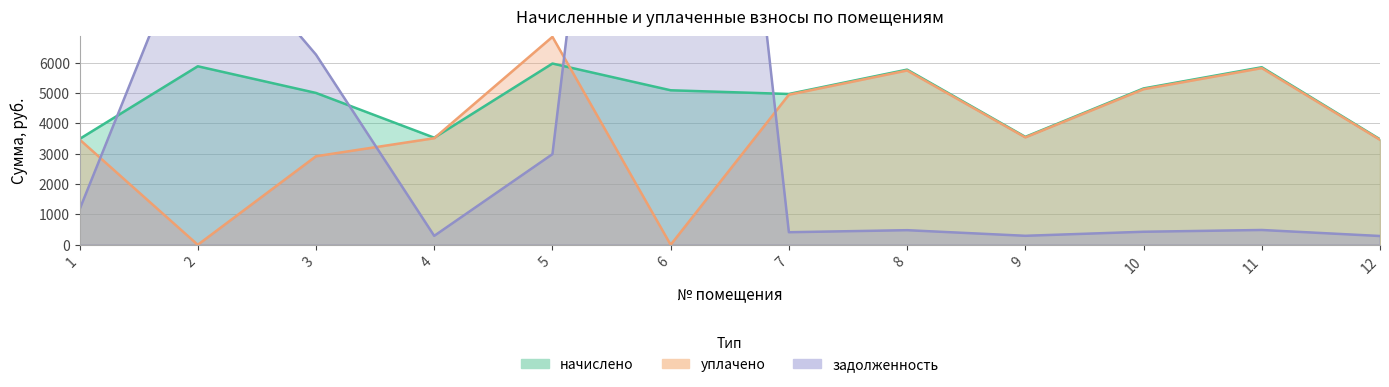

Reading left to right, transcribe all the data shown in this chart.

начислено: 1=3484.7	2=5877.4	3=4999.3	4=3525.7	5=5967.4	6=5087.0	7=4965.1	8=5766.8	9=3553.1	10=5147.4	11=5845.4	12=3473.4
уплачено: 1=3467.8	2=0.0	3=2915.3	4=3508.7	5=6846.6	6=0.0	7=4941.1	8=5739.0	9=3535.9	10=5122.5	11=5817.2	12=3456.1
задолженность: 1=1161.6	2=10832.4	3=6260.0	4=293.8	5=2983.7	6=35232.0	7=413.8	8=480.6	9=296.1	10=428.9	11=487.1	12=289.4